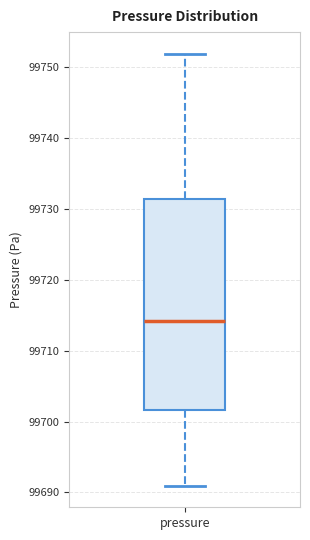

Read this box plot against the y-axis: the position of the median line, the range covered by the box, and the ends of both whiskers. The values are not printed on the chart, so give them approximately, as read against the axis.

median 99714, box 99702 to 99731, whiskers 99691 to 99752